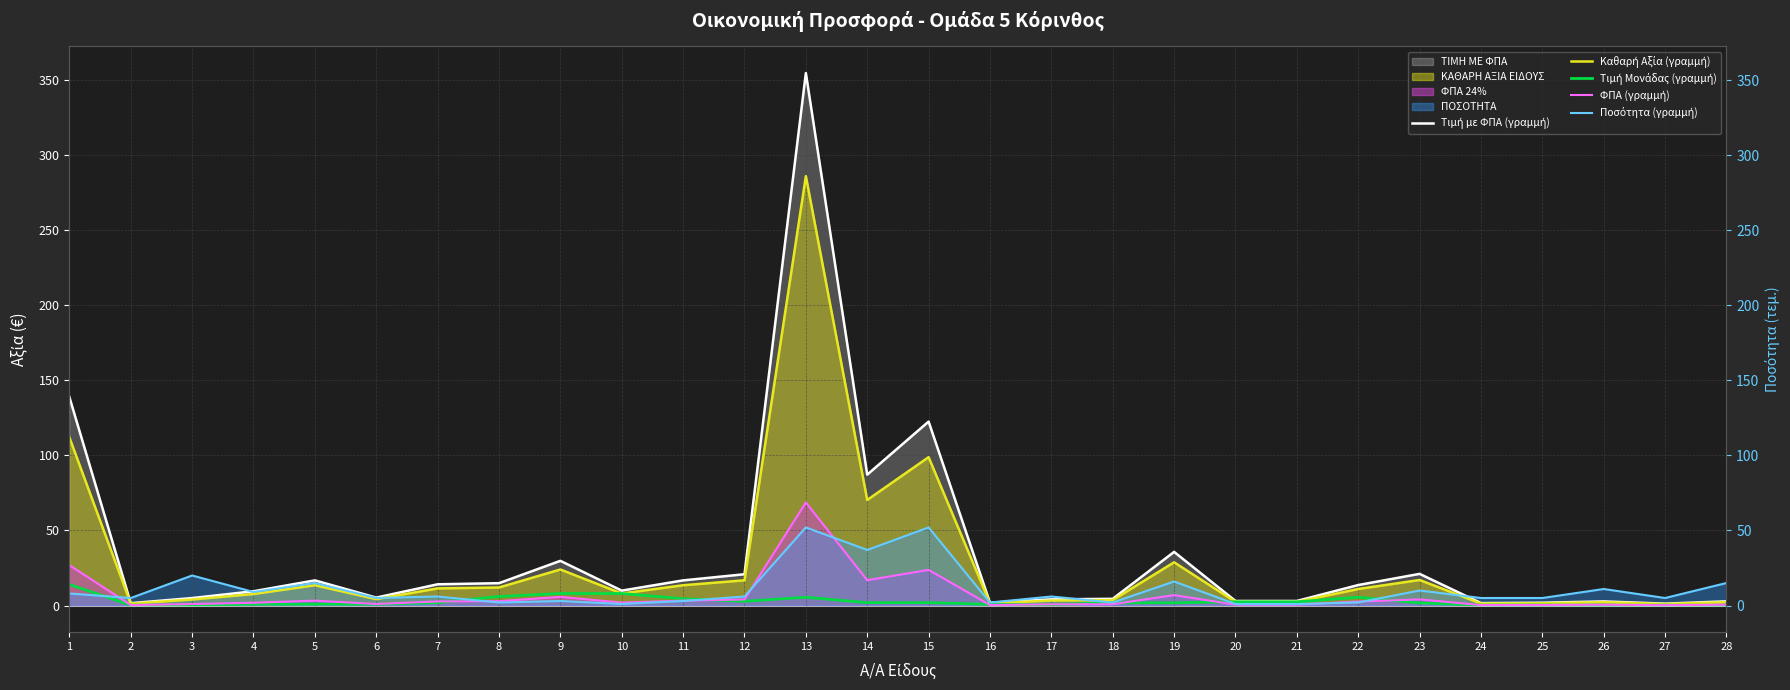

At how many categories does at least one series exceed 232?

1